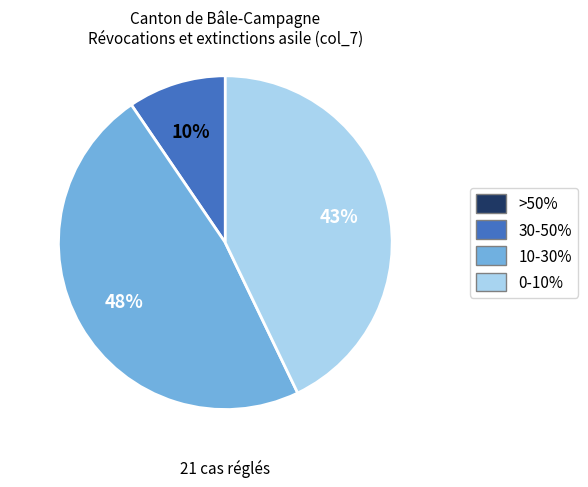

Does any single category account for the majority?

No